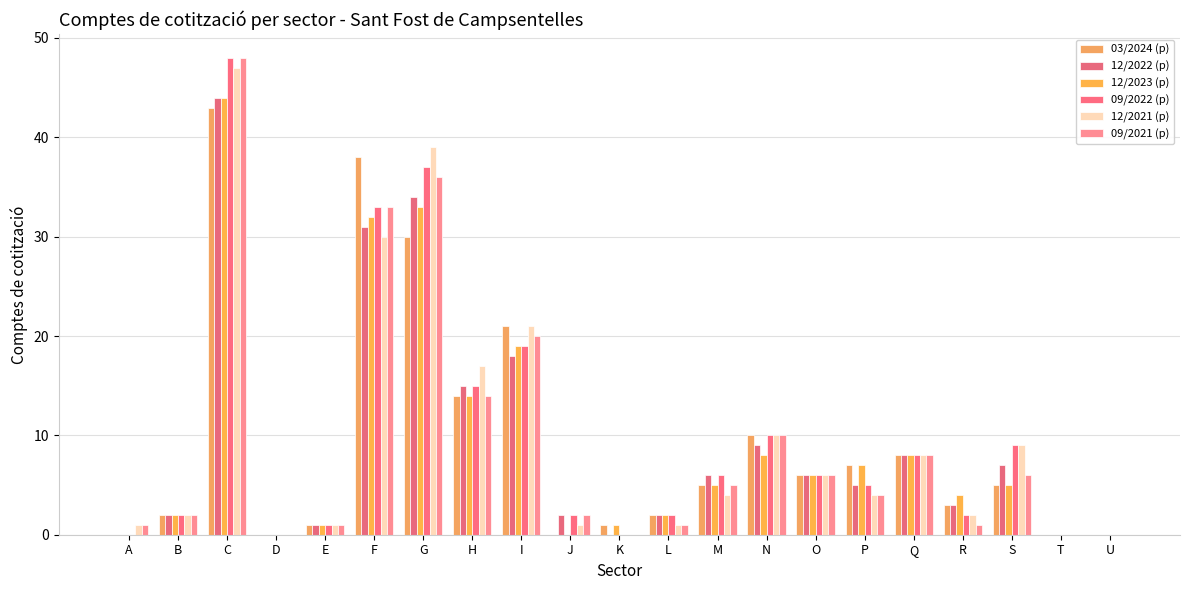

True or false: 09/2021 (p) has a value of 54 at G.

False